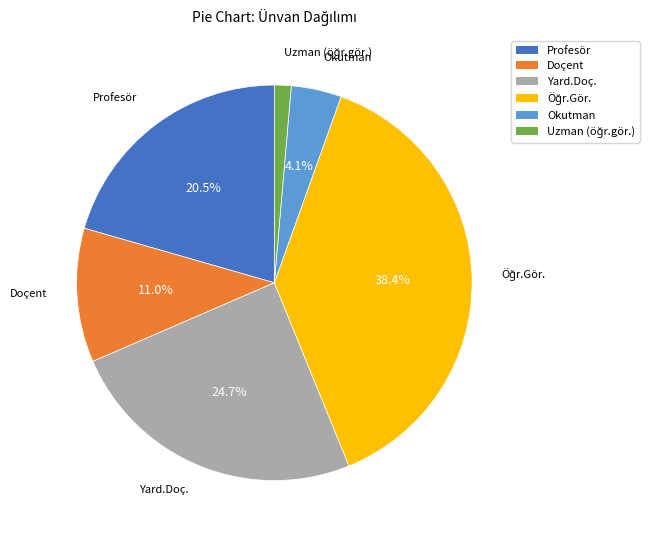

What percentage is NOT represented by Okutman?

95.9%